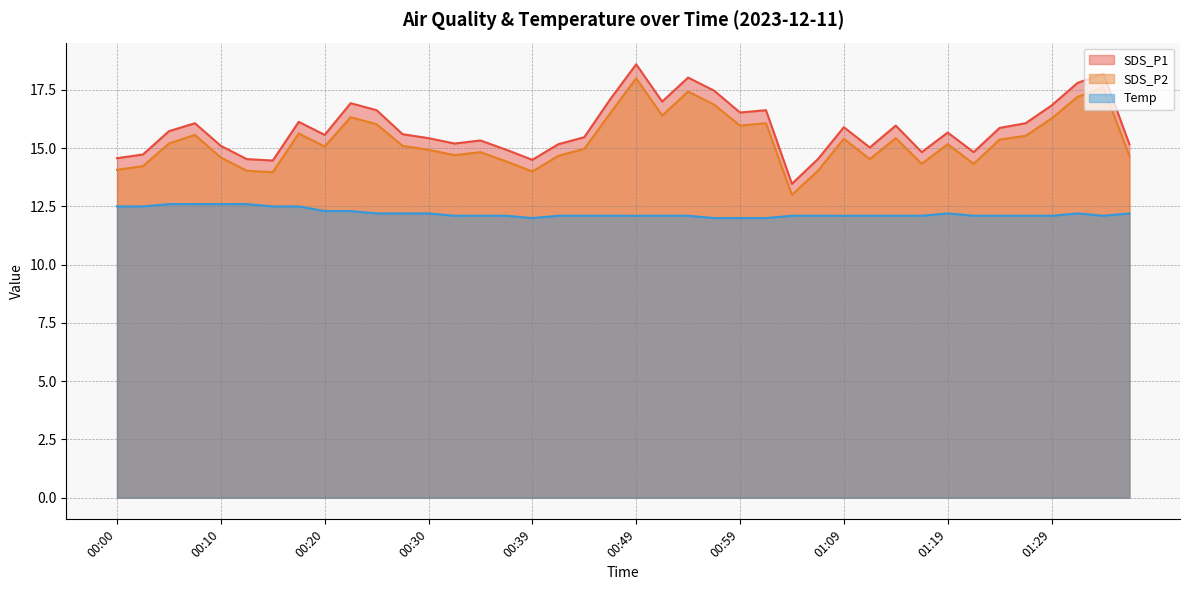

Count the number of categories in the chart.

40